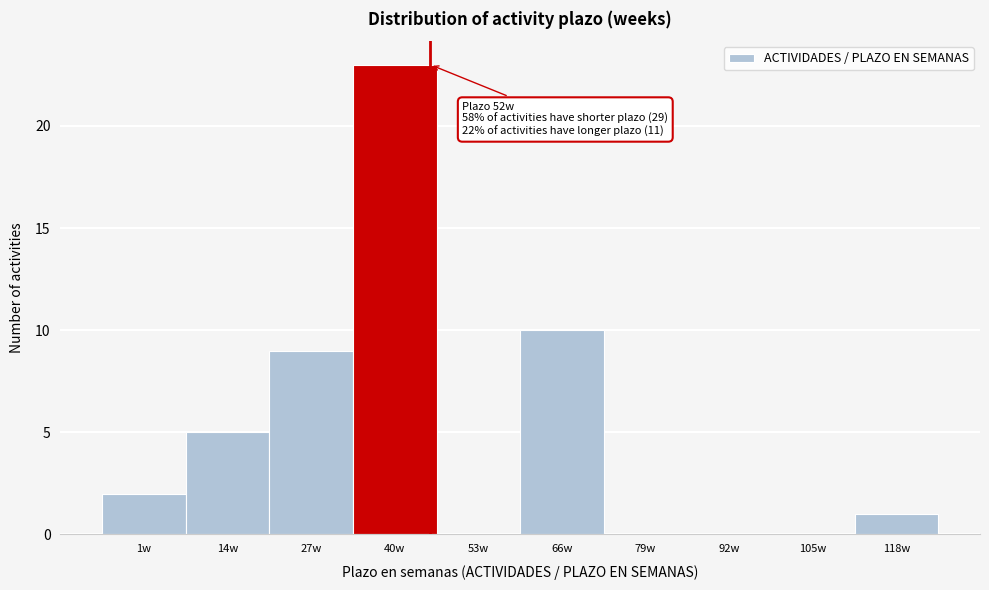

Reading right to left, list all the values displayed in this chart.

118w=1	105w=0	92w=0	79w=0	66w=10	53w=0	40w=23	27w=9	14w=5	1w=2